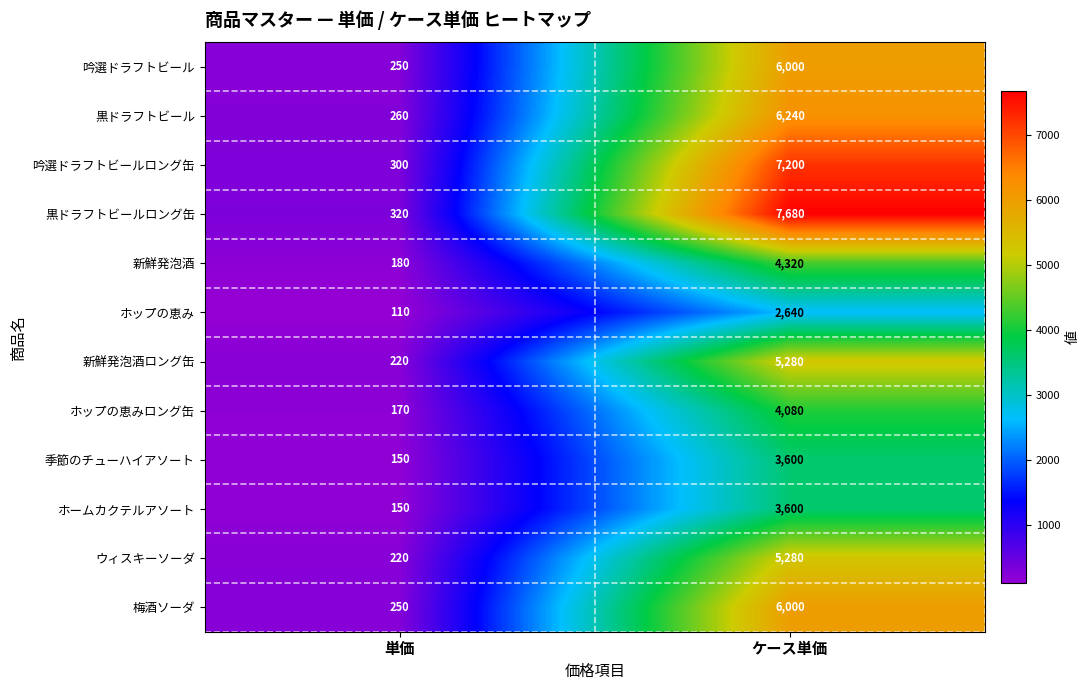

How many data points does each series have?

2